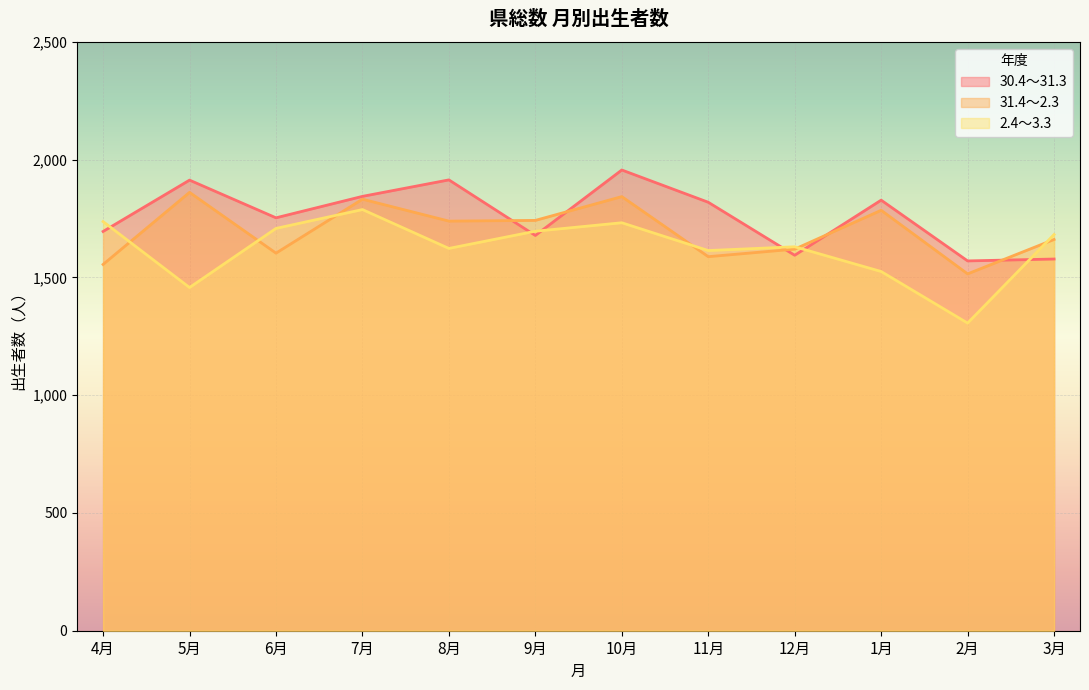

Which series has the largest total across all categories?

30.4～31.3